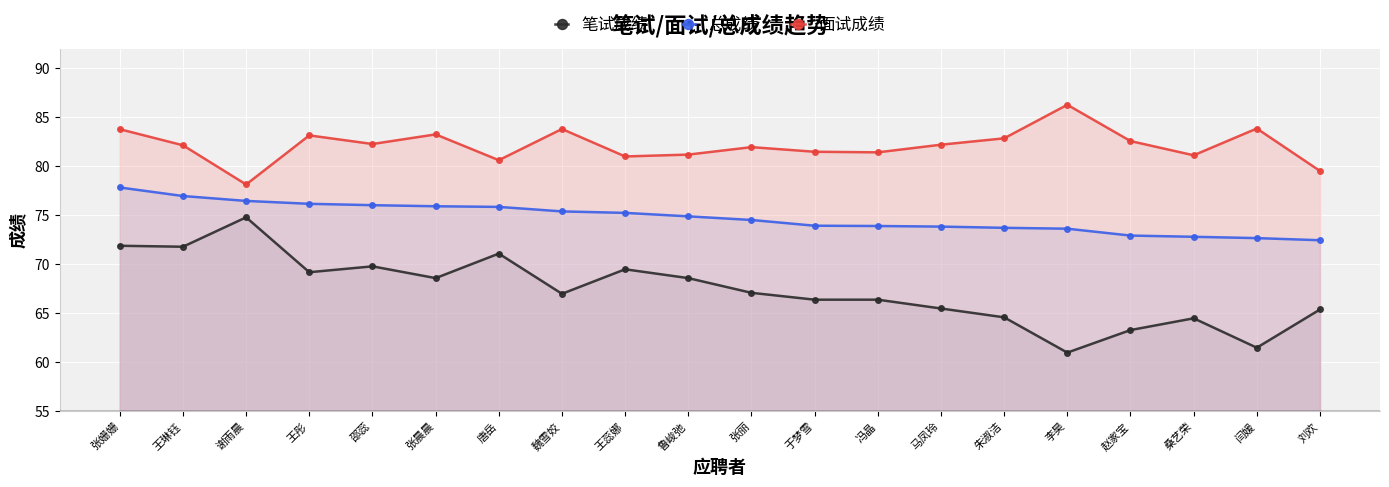

What is the greatest value displayed?

86.3